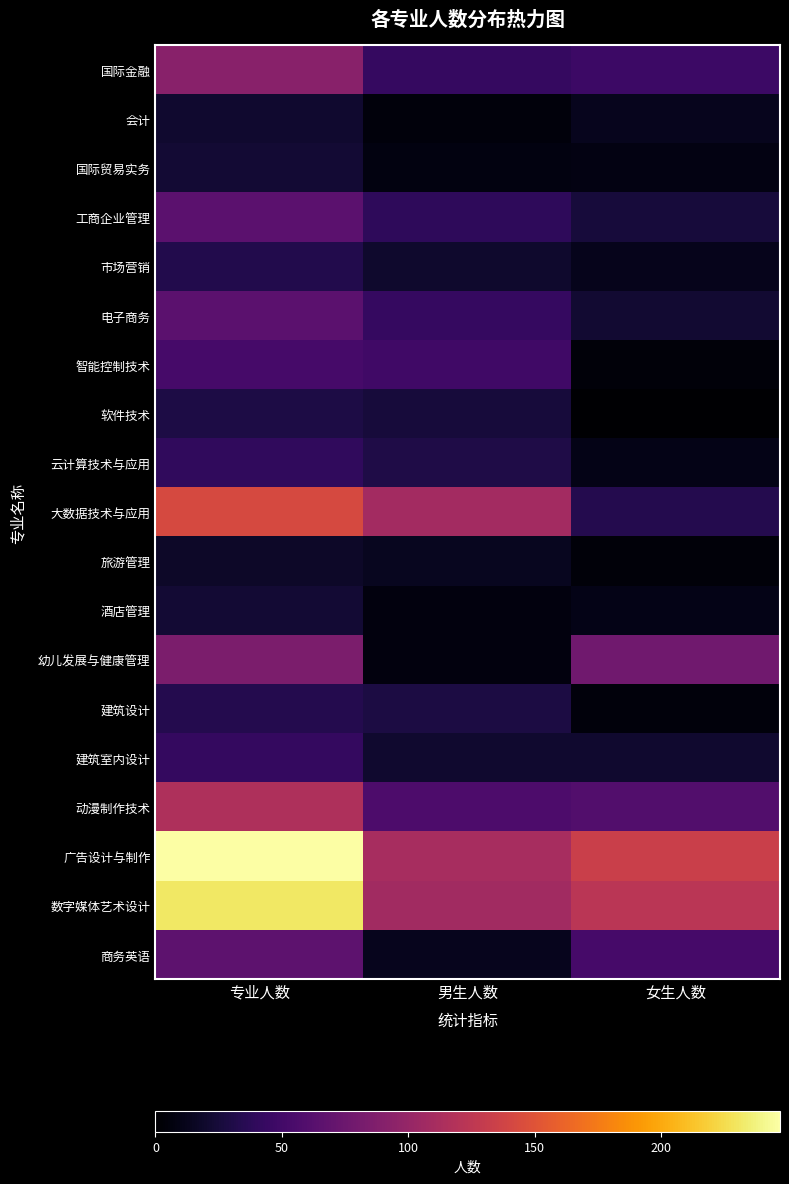

Reading right to left, extract all data points from this chart.

国际金融: 女生人数=47	男生人数=43	专业人数=92
会计: 女生人数=13	男生人数=5	专业人数=21
国际贸易实务: 女生人数=8	男生人数=7	专业人数=23
工商企业管理: 女生人数=26	男生人数=39	专业人数=65
市场营销: 女生人数=12	男生人数=20	专业人数=32
电子商务: 女生人数=22	男生人数=43	专业人数=65
智能控制技术: 女生人数=4	男生人数=49	专业人数=53
软件技术: 女生人数=0	男生人数=26	专业人数=29
云计算技术与应用: 女生人数=10	男生人数=30	专业人数=40
大数据技术与应用: 女生人数=33	男生人数=109	专业人数=142
旅游管理: 女生人数=4	男生人数=14	专业人数=18
酒店管理: 女生人数=10	男生人数=6	专业人数=23
幼儿发展与健康管理: 女生人数=78	男生人数=6	专业人数=84
建筑设计: 女生人数=5	男生人数=28	专业人数=33
建筑室内设计: 女生人数=21	男生人数=21	专业人数=42
动漫制作技术: 女生人数=59	男生人数=56	专业人数=115
广告设计与制作: 女生人数=134	男生人数=111	专业人数=247
数字媒体艺术设计: 女生人数=123	男生人数=108	专业人数=231
商务英语: 女生人数=53	男生人数=13	专业人数=66